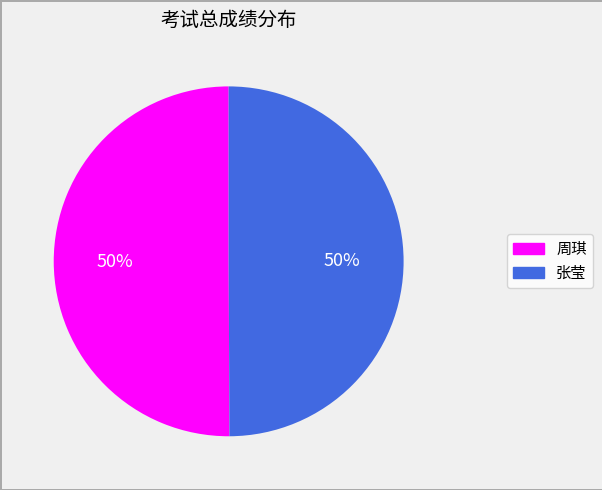

How many segments does this pie chart have?

2